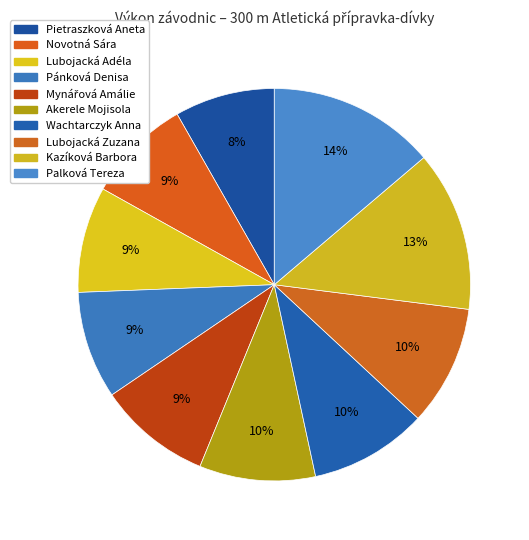

How many segments does this pie chart have?

10